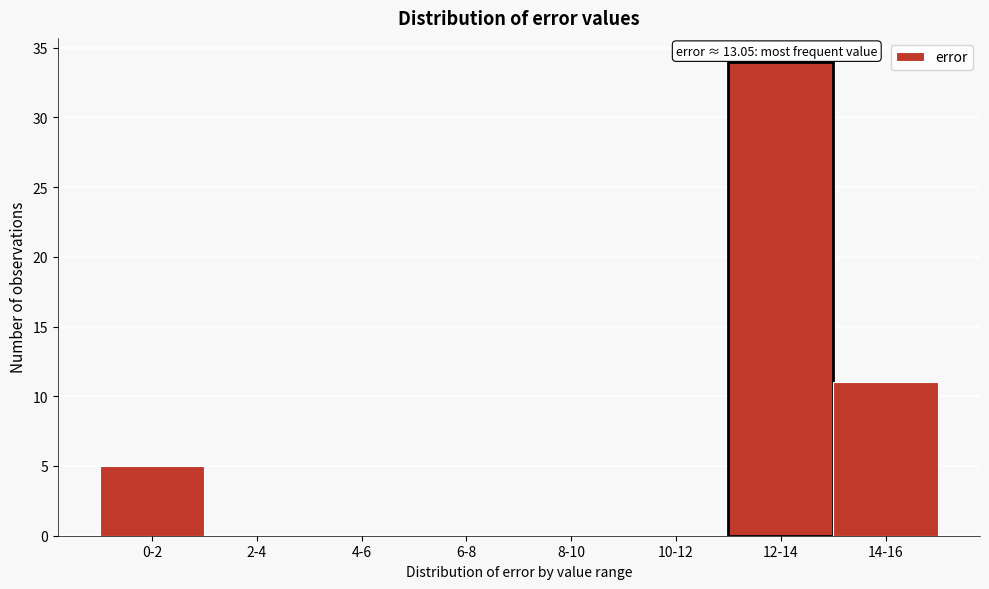

Reading left to right, what are all the values shown in this chart?

0-2=5	2-4=0	4-6=0	6-8=0	8-10=0	10-12=0	12-14=34	14-16=11